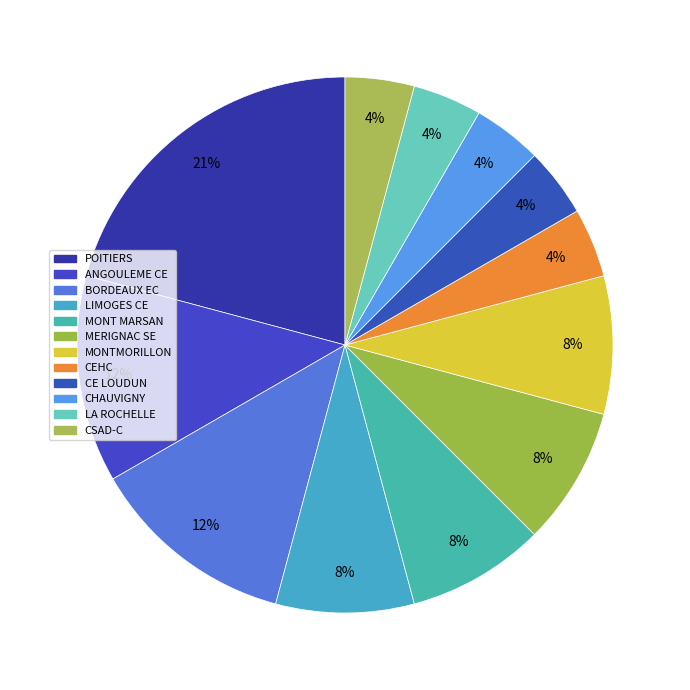

Count the number of slices in the pie.

12